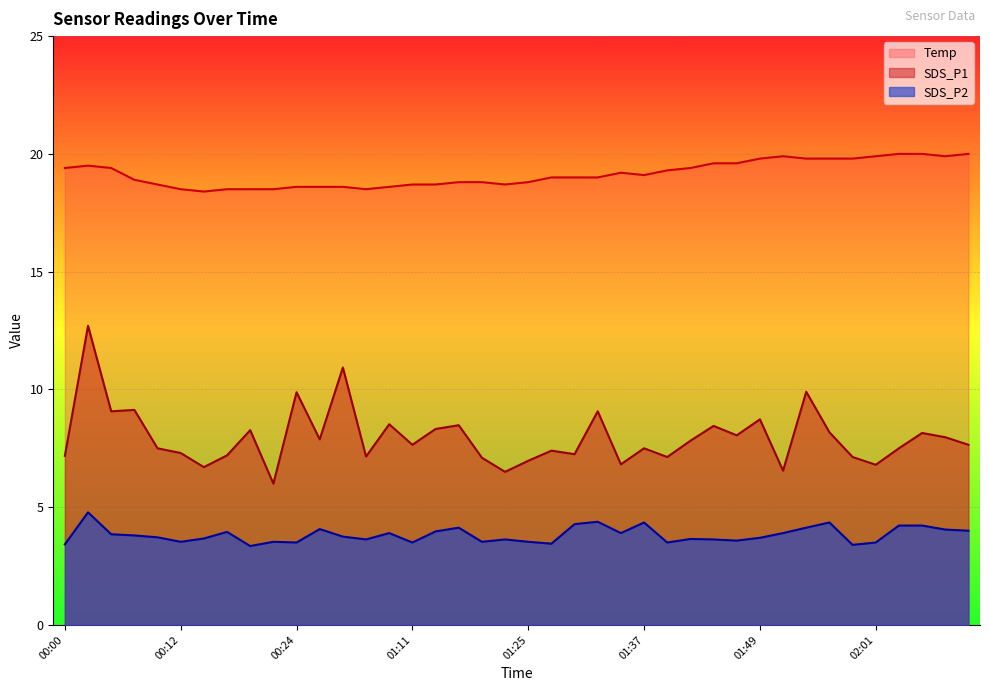

At which label does Temp reach its peak?

02:04